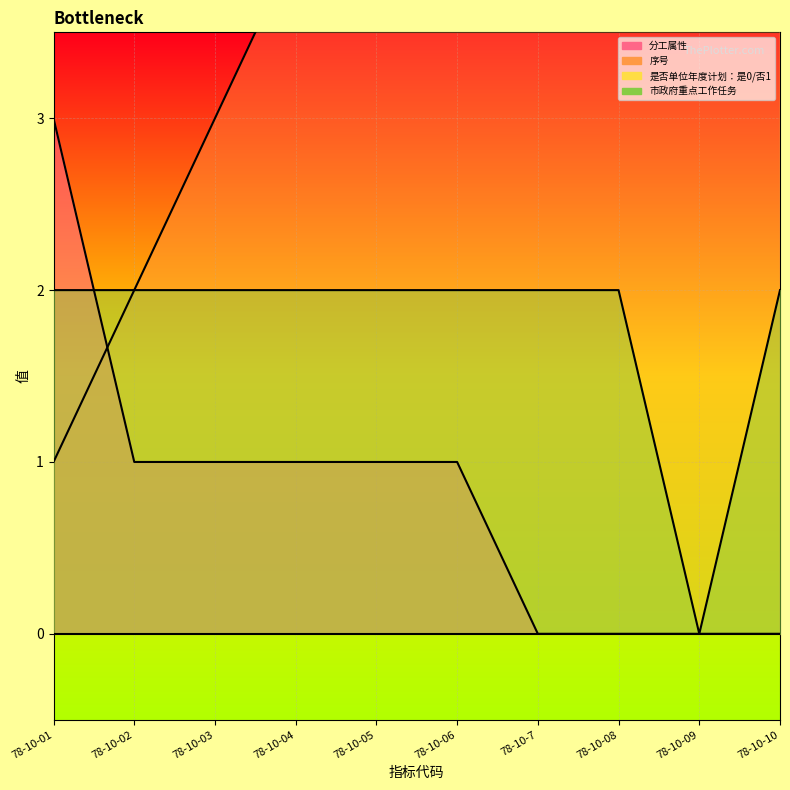

Which category has the highest value across all series?

78-10-10